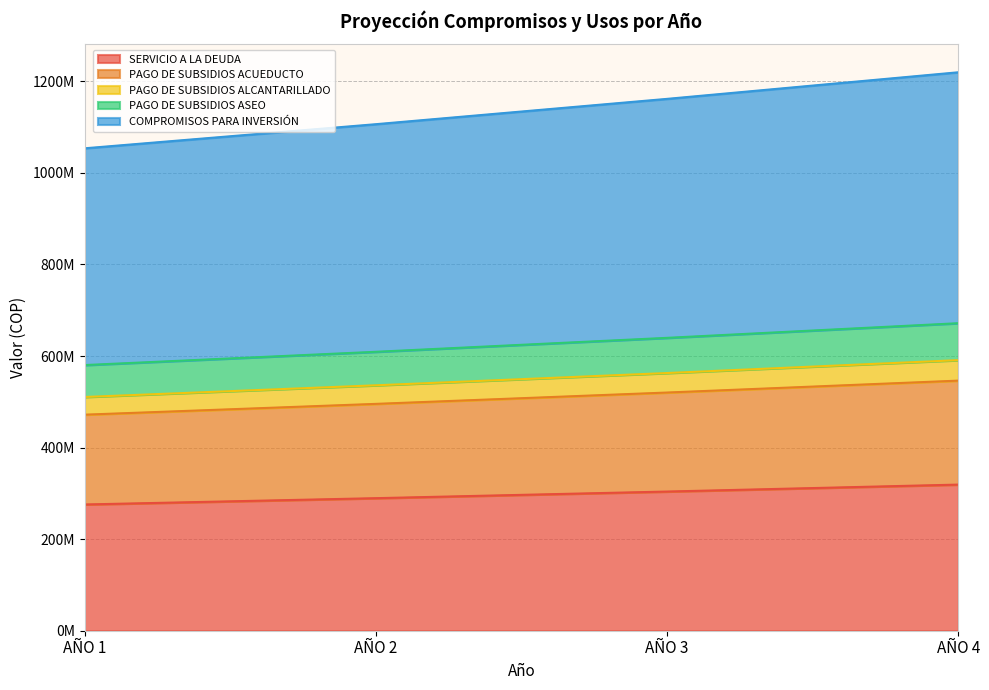

How many data points in PAGO DE SUBSIDIOS ACUEDUCTO are less than 520227436?

2